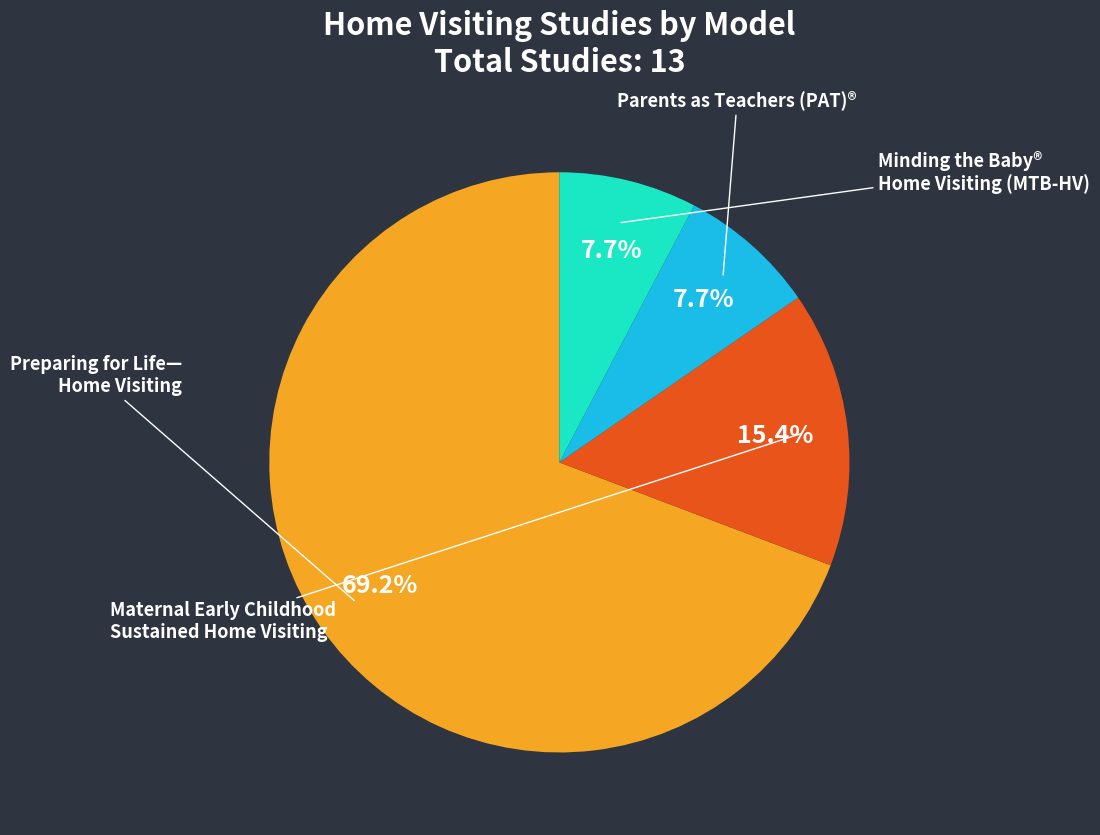

Is there a majority slice in this chart?

Yes